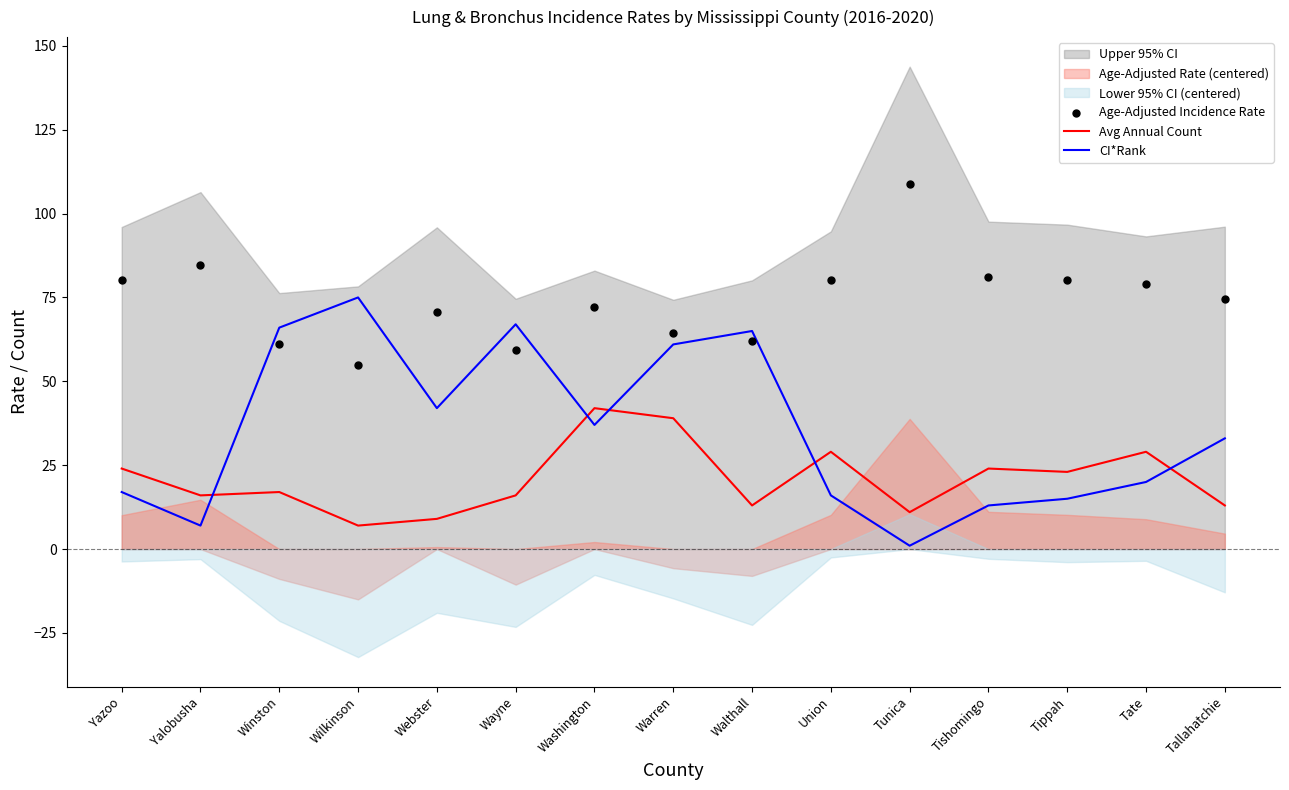

At how many categories does at least one series exceed 48?

15